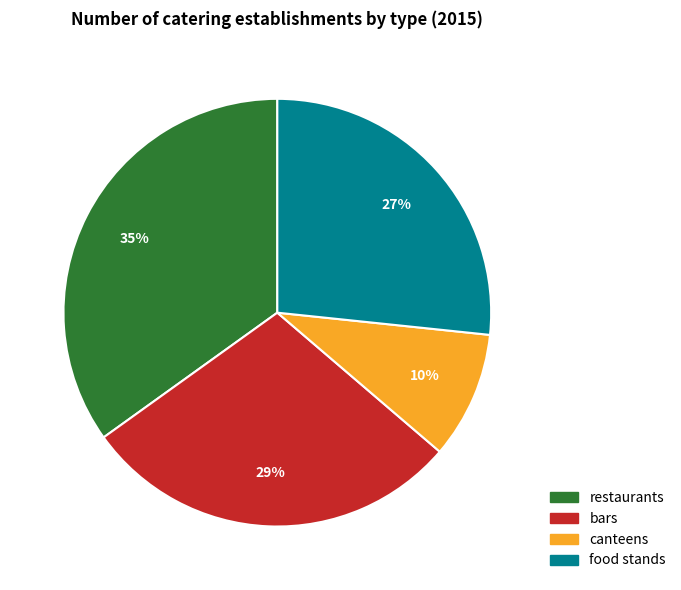

Which category has the smallest portion of the pie?

canteens